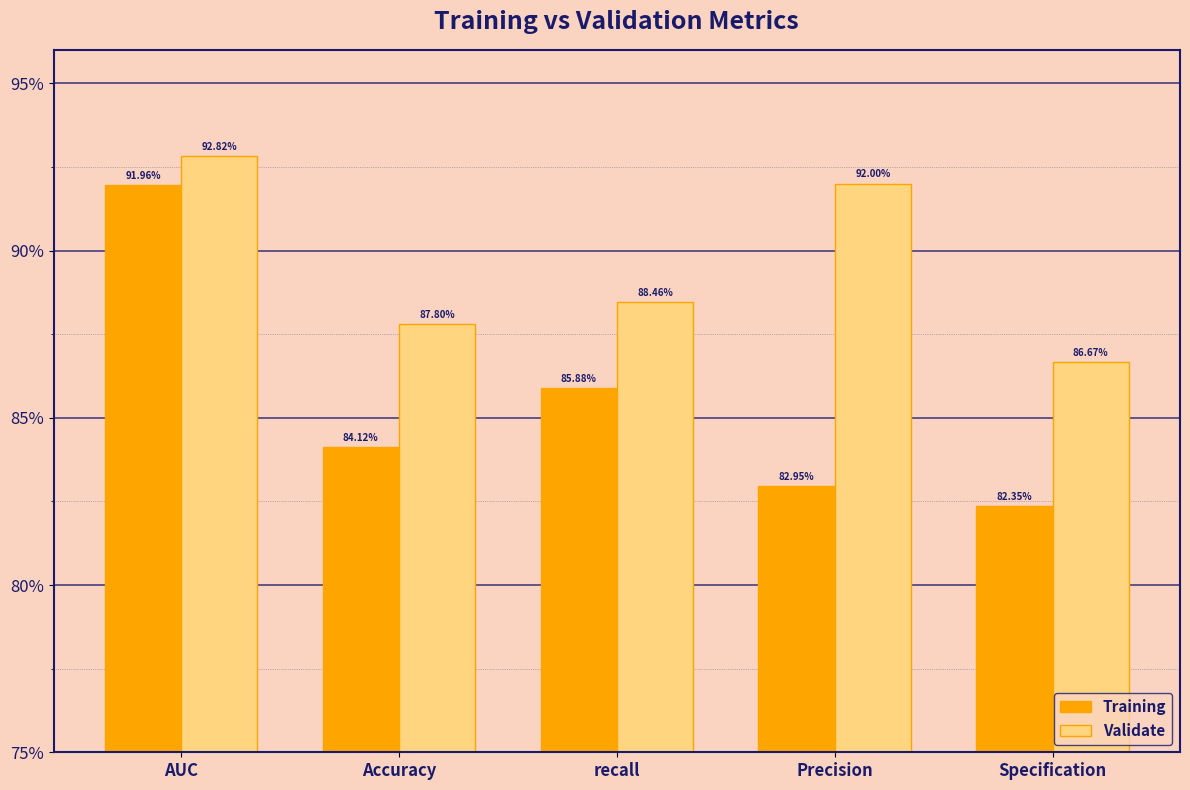

Which series changed the most between AUC and Precision?

Training